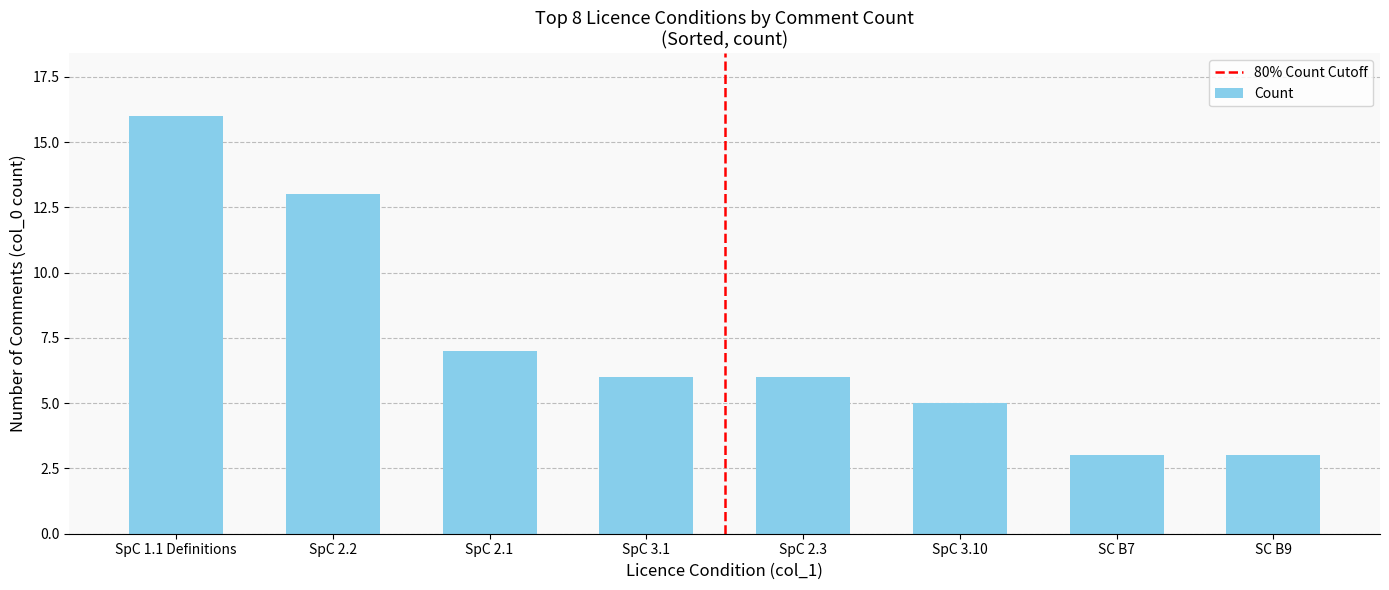

What is the sum of all values?

59